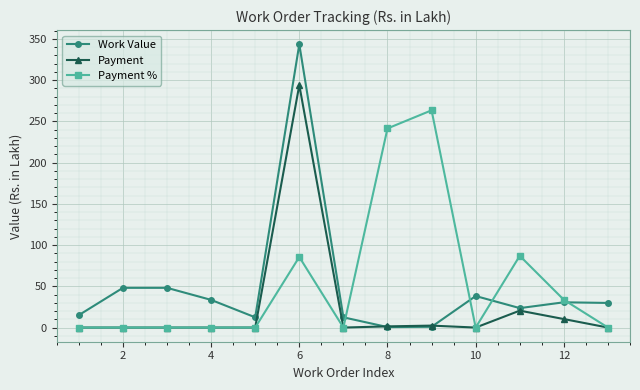

At how many categories does at least one series exceed 98?

3